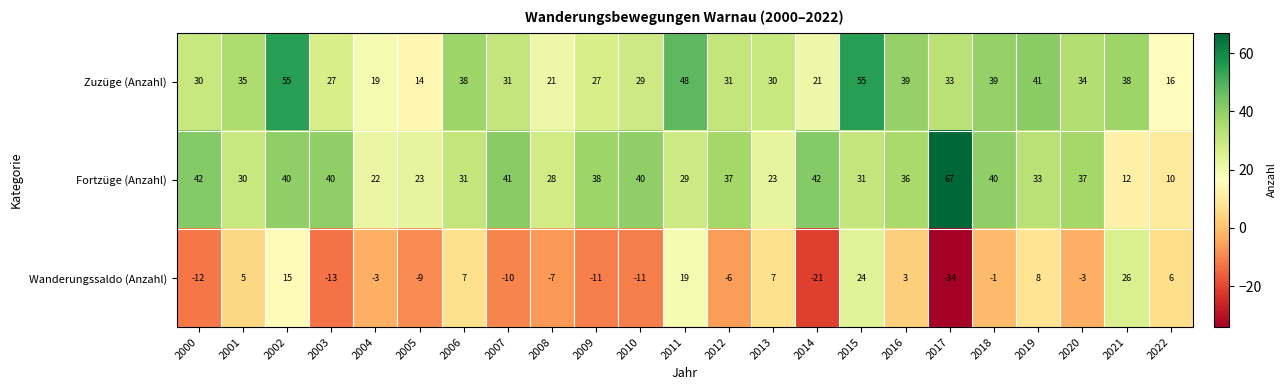

At 2011, list the series in order from smallest to largest.

Wanderungssaldo (Anzahl), Fortzüge (Anzahl), Zuzüge (Anzahl)